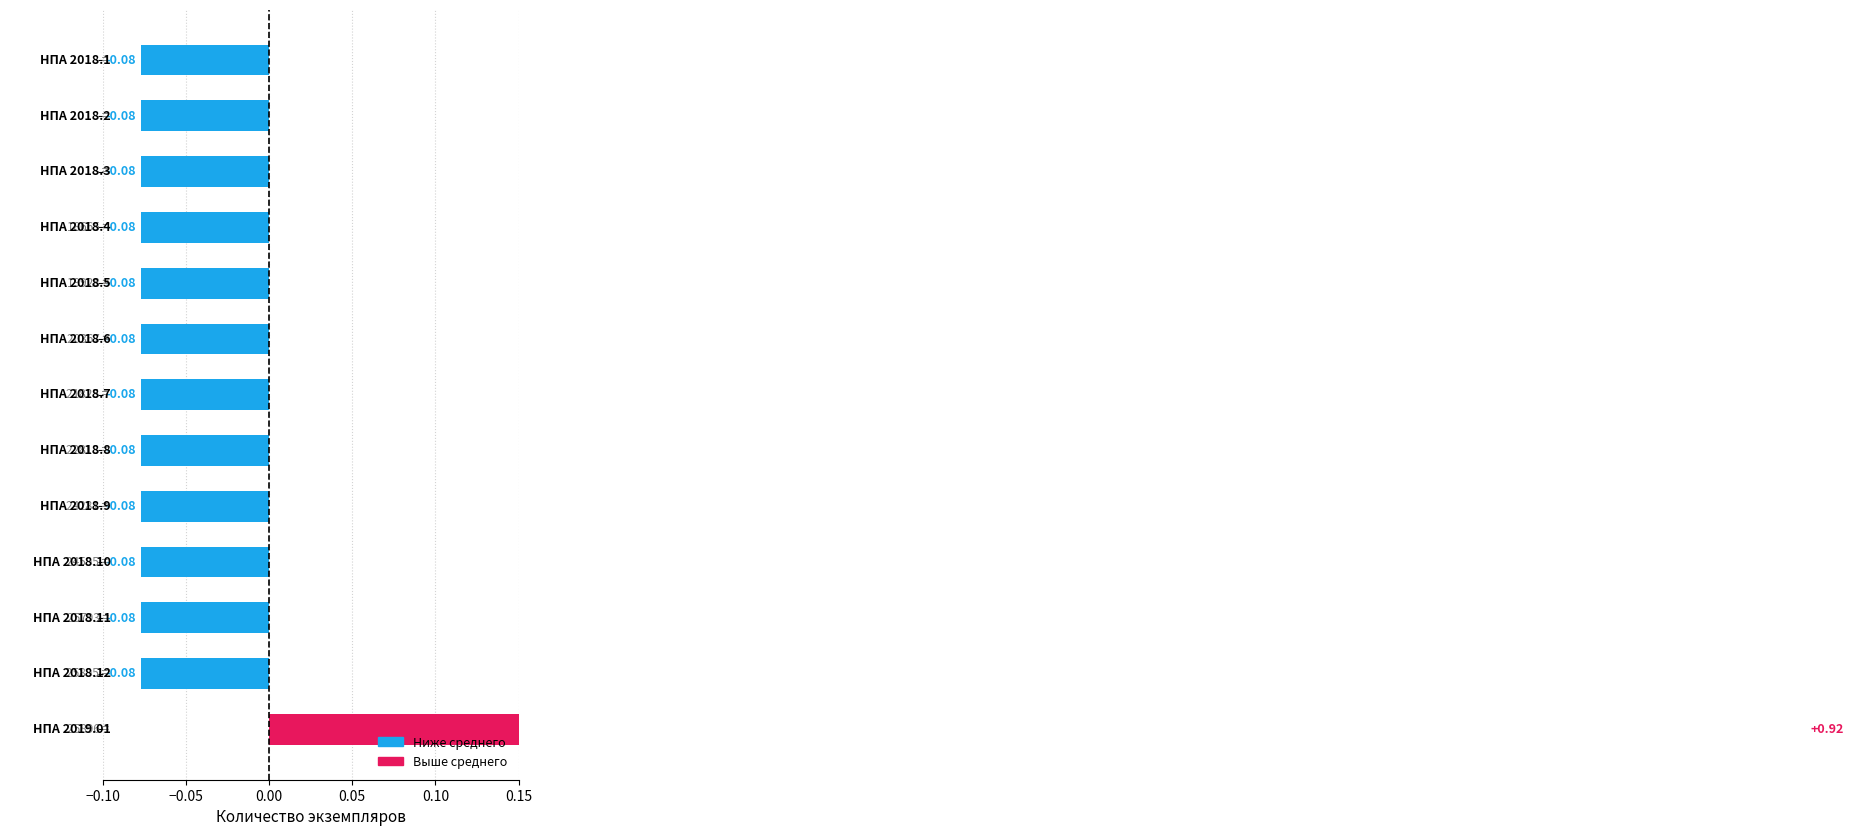

Rank the categories by value from highest to lowest.

НПА 2019.01, НПА 2018.1, НПА 2018.2, НПА 2018.3, НПА 2018.4, НПА 2018.5, НПА 2018.6, НПА 2018.7, НПА 2018.8, НПА 2018.9, НПА 2018.10, НПА 2018.11, НПА 2018.12